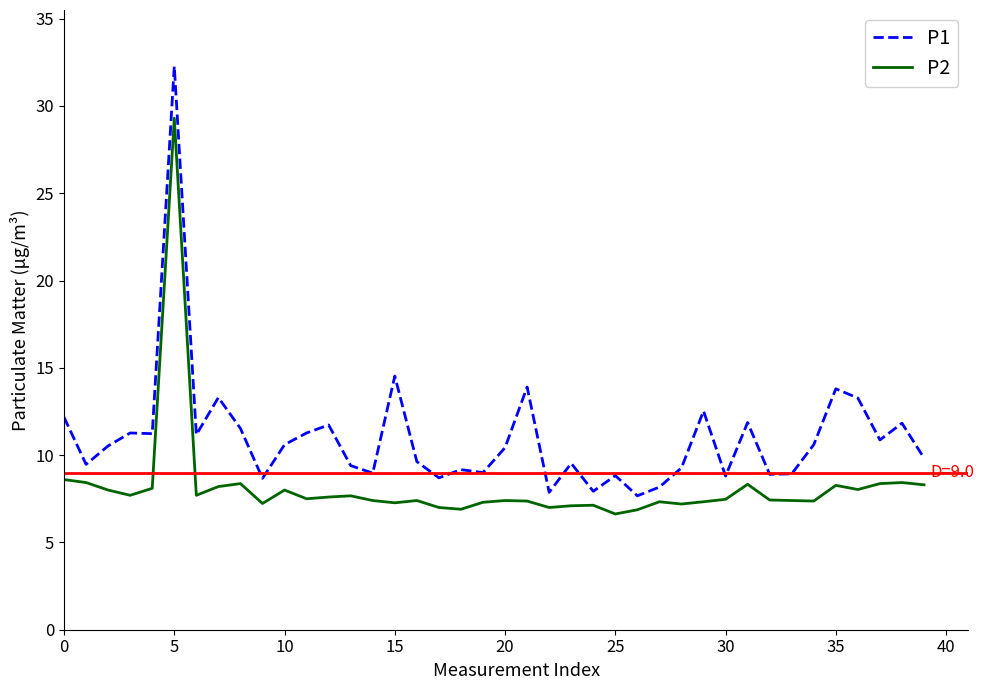

What is the greatest value displayed?

32.3